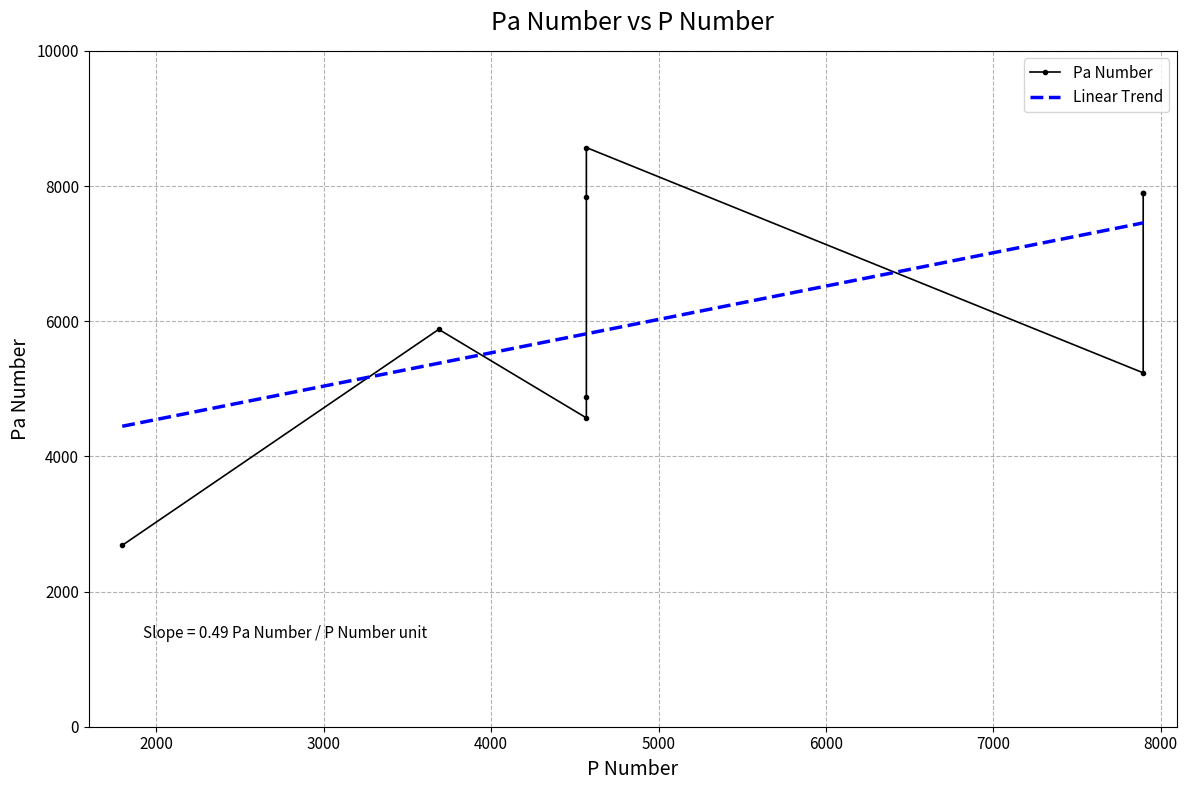

What is the lowest value of the Linear Trend series?

4445.4